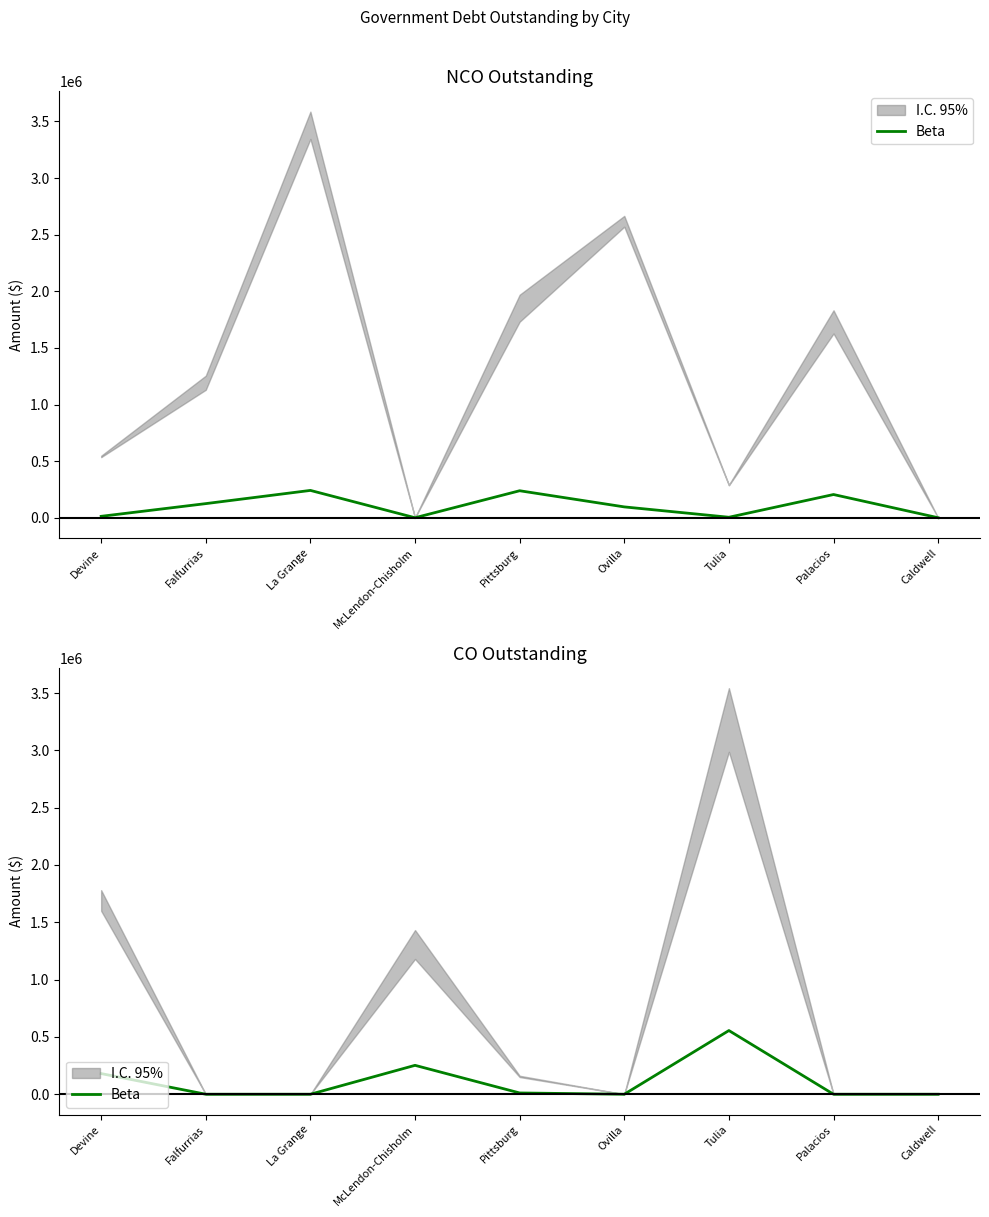

What is the greatest value displayed?

555668.0